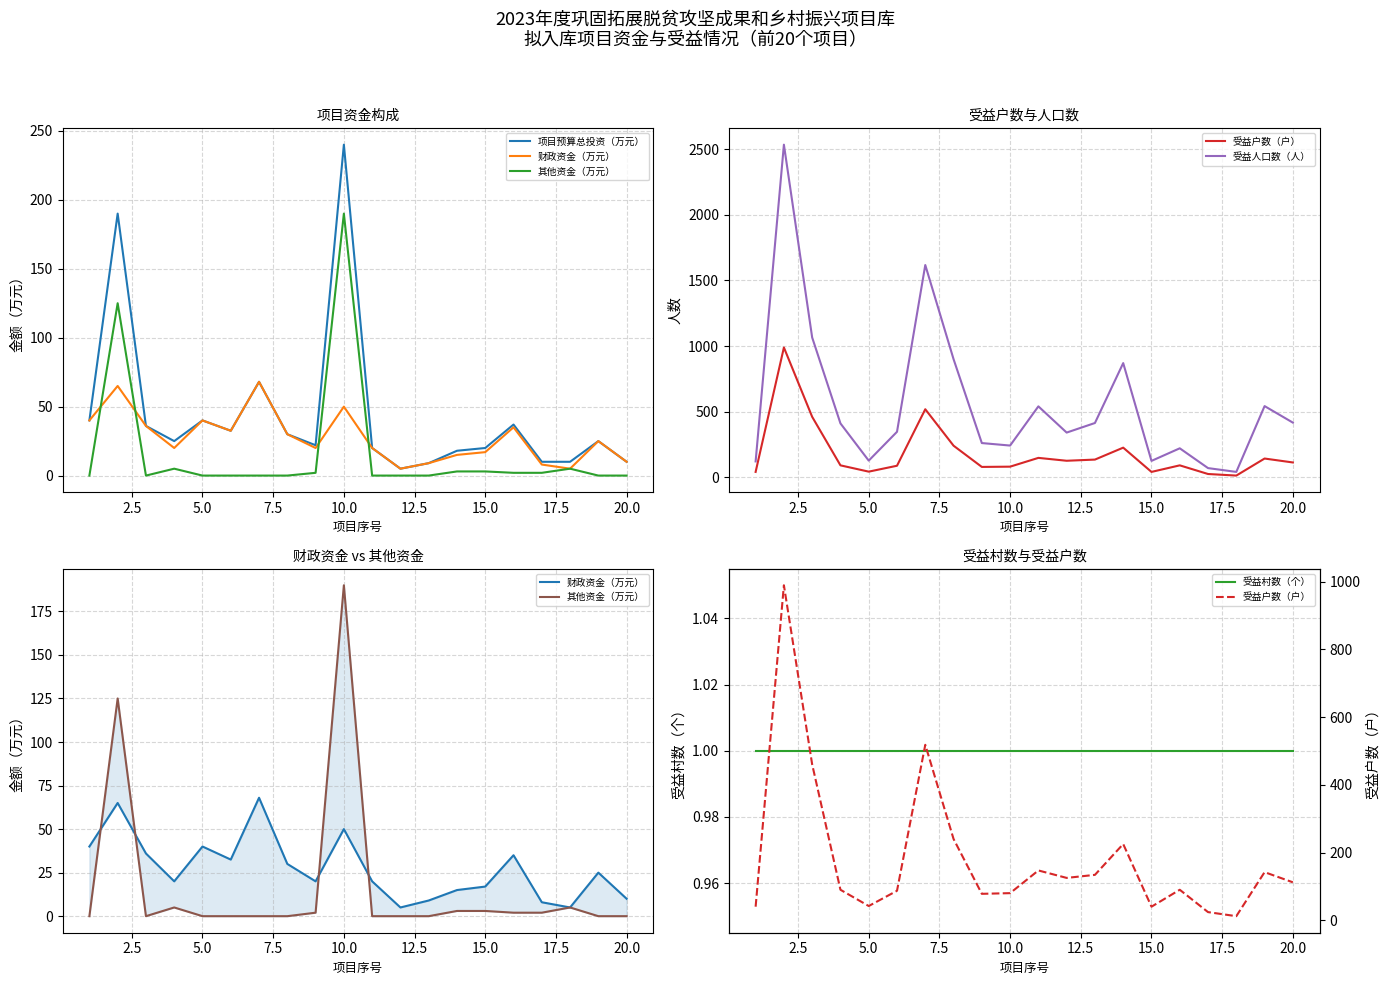

How many data points in 受益户数（户） are above 112?

9